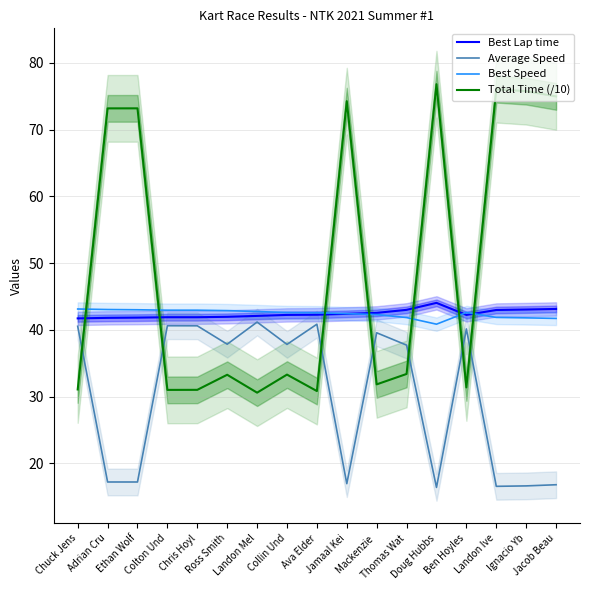

What is the average value of the Best Speed series?

42.4